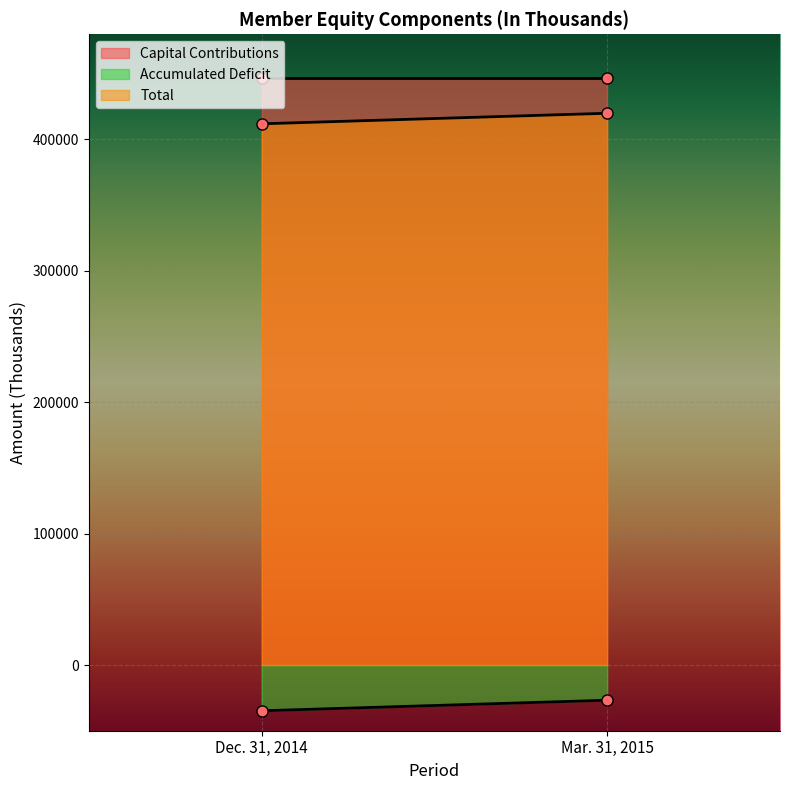

What is the minimum value for Accumulated Deficit?

-34823